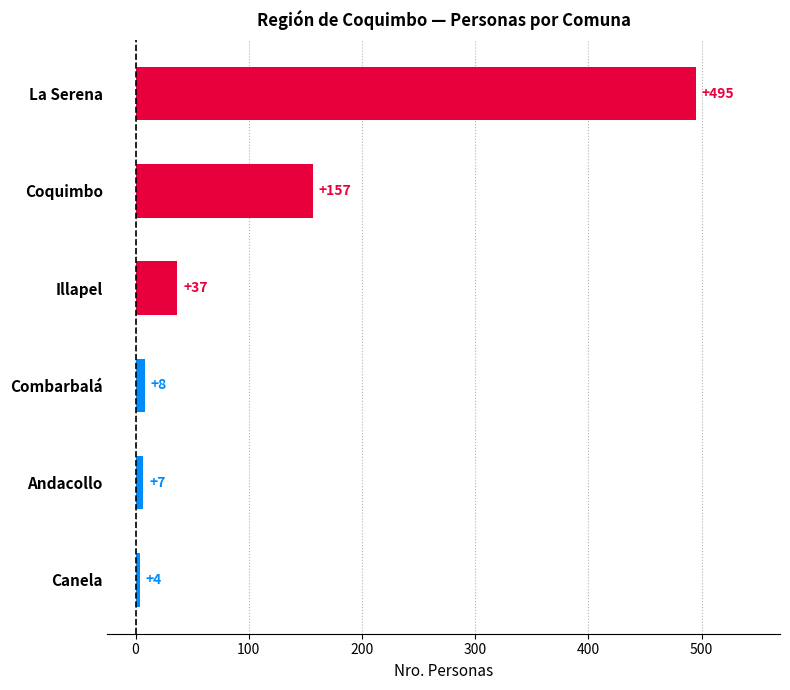

How many categories are shown in the chart?

6